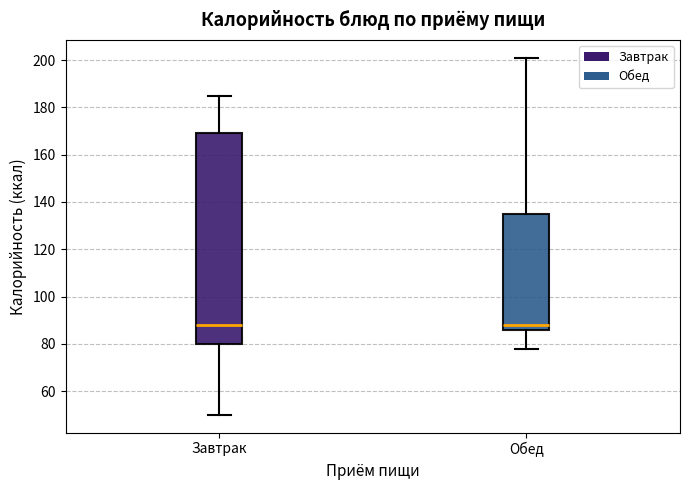

Which box is the tallest, from its lower edge to its upper edge?

Завтрак